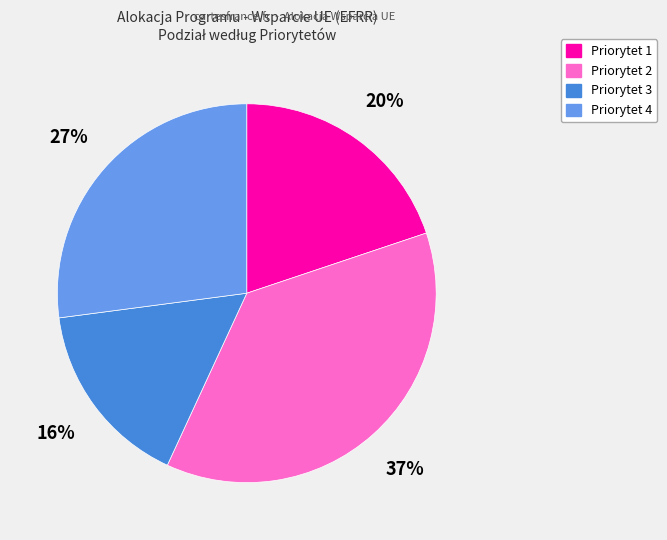

Rank the categories by value from highest to lowest.

Priorytet 2, Priorytet 4, Priorytet 1, Priorytet 3